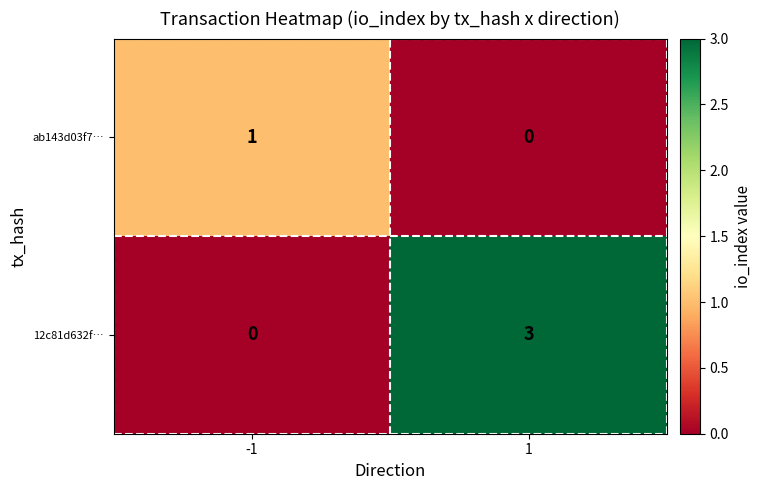

At -1, list the series in order from smallest to largest.

12c81d632f…, ab143d03f7…